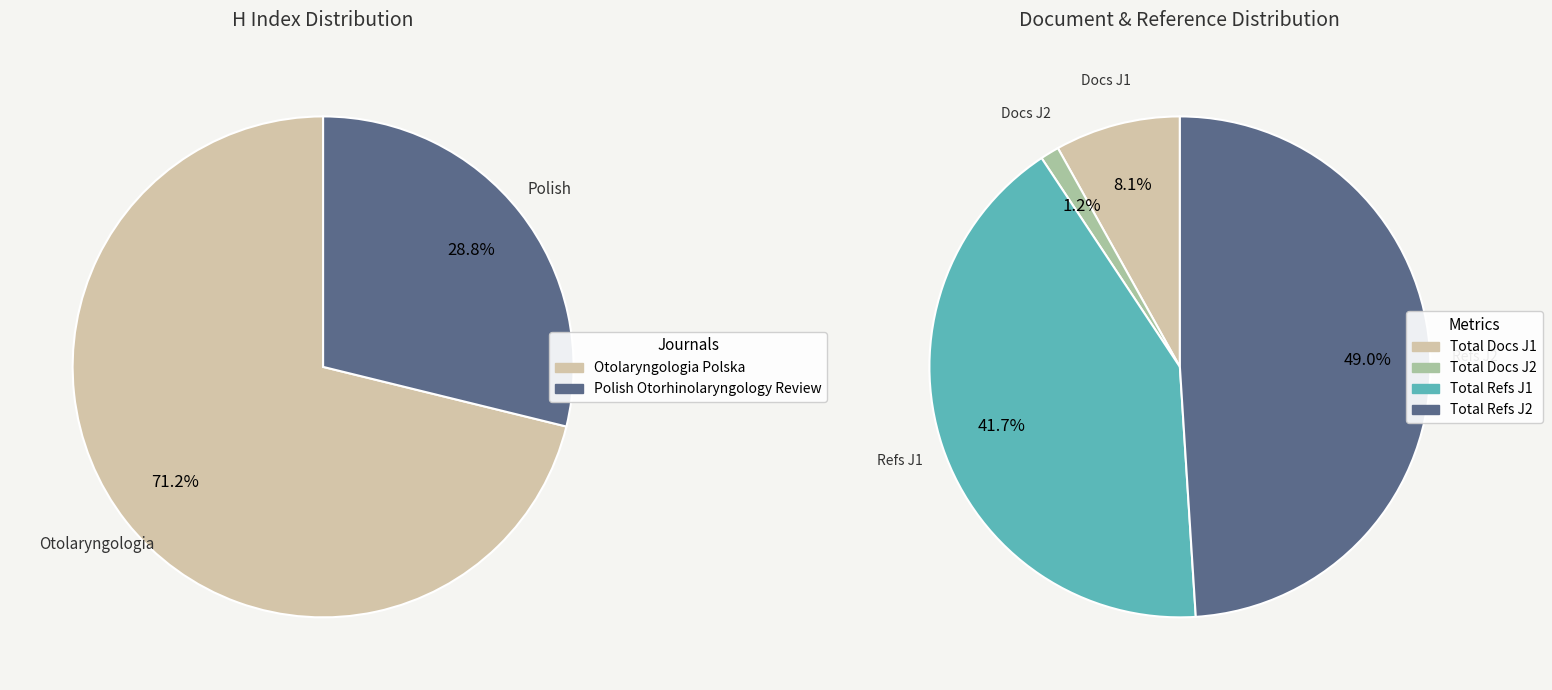

True or false: Otolaryngologia Polska accounts for 60% of the total.

False